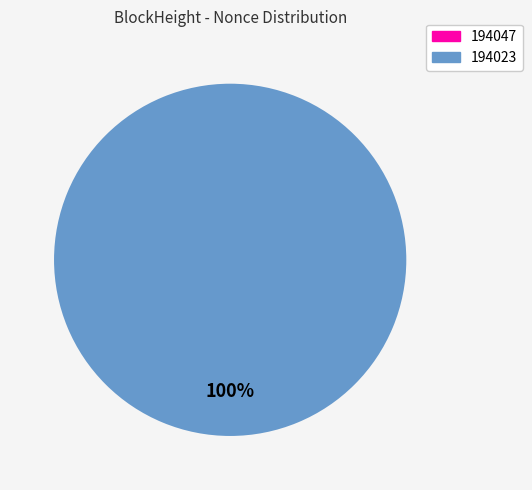

To the nearest percent, what is the difference between the 194023 and 194047 slice percentages?

100%